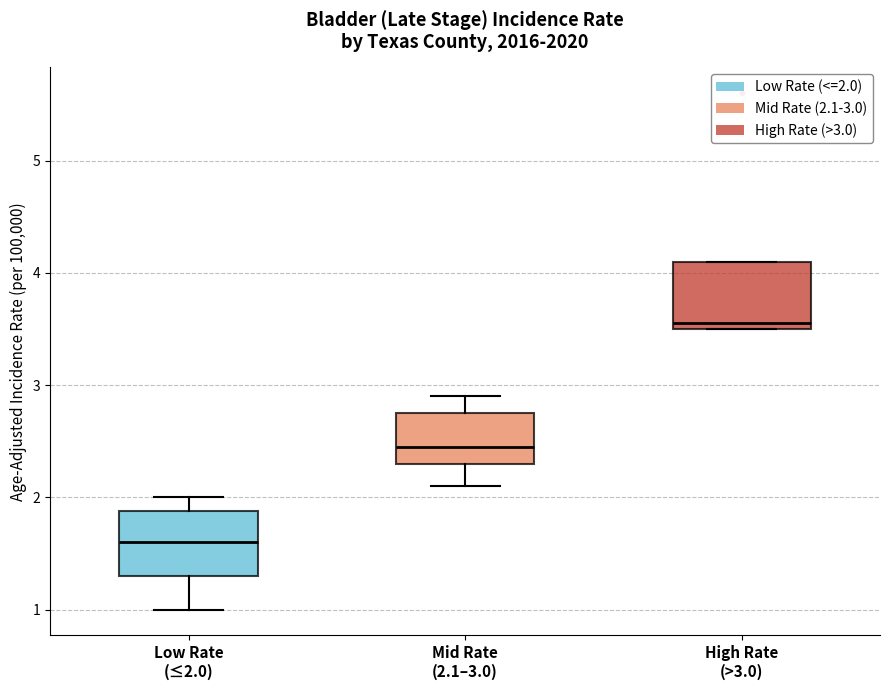

Reading left to right, transcribe this box plot: for each box, give where its median line is, the range the box spans, and where its two whiskers end, as read against the y-axis. The values are not printed on the chart, so give them approximately, as read against the axis.

Low Rate (≤2.0): median 1.6, box 1.3 to 1.9, whiskers 1.0 to 2.0
Mid Rate (2.1–3.0): median 2.5, box 2.3 to 2.8, whiskers 2.1 to 2.9
High Rate (>3.0): median 3.6, box 3.5 to 4.1, whiskers 3.5 to 4.1